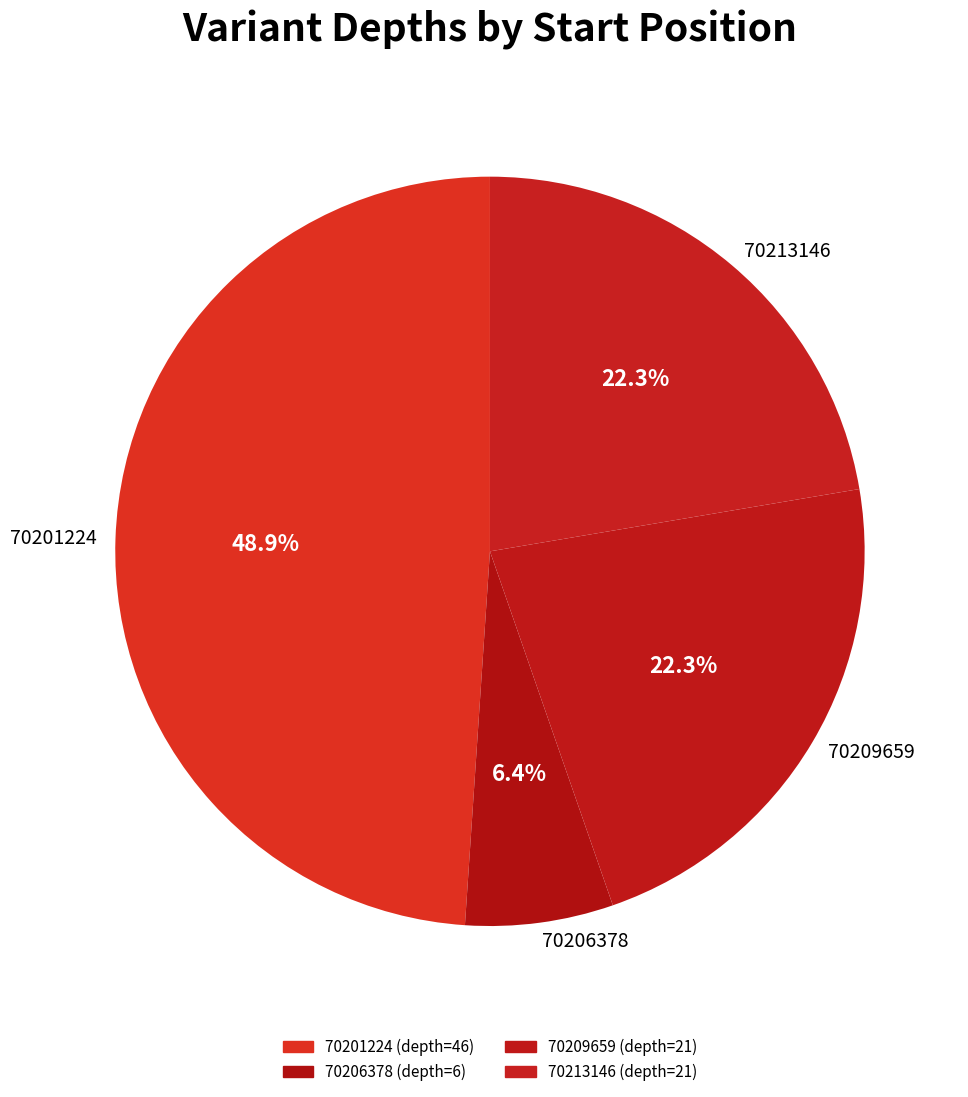

Which has a higher value, 70206378 or 70213146?

70213146